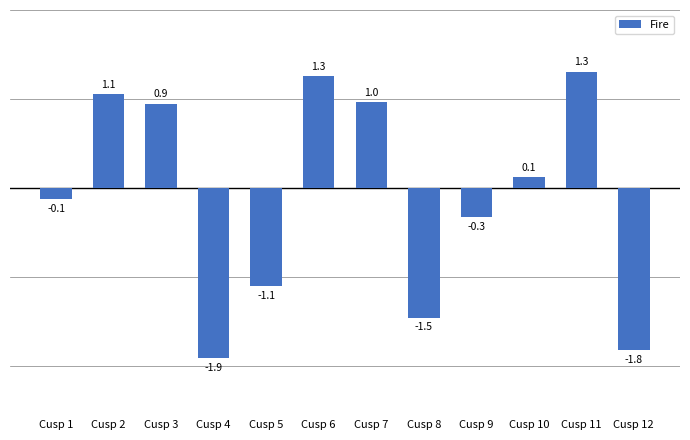

How many series are shown in this chart?

1